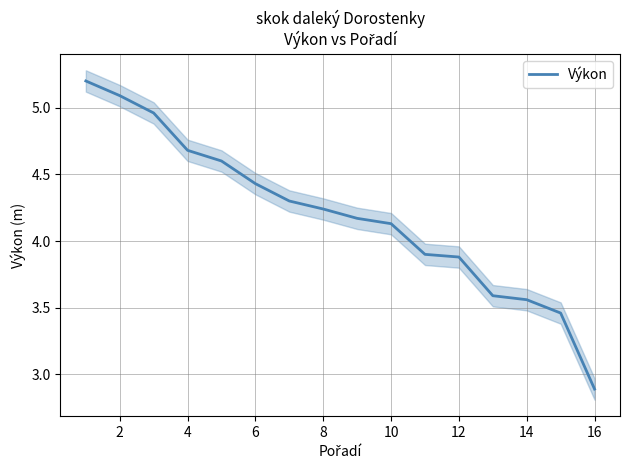

What is the minimum value for Výkon?

2.9